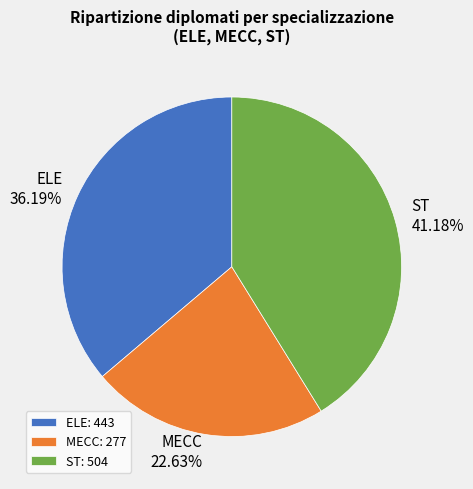

Does ELE account for over 50% of the chart?

No